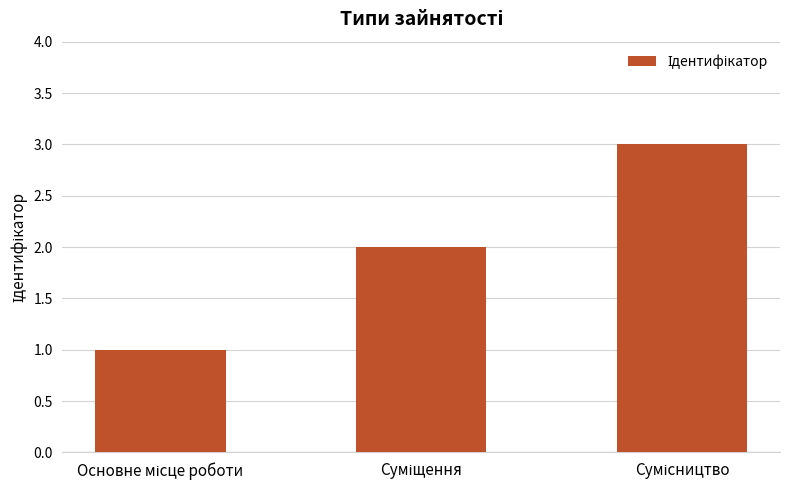

Reading right to left, transcribe all the data shown in this chart.

3	2	1